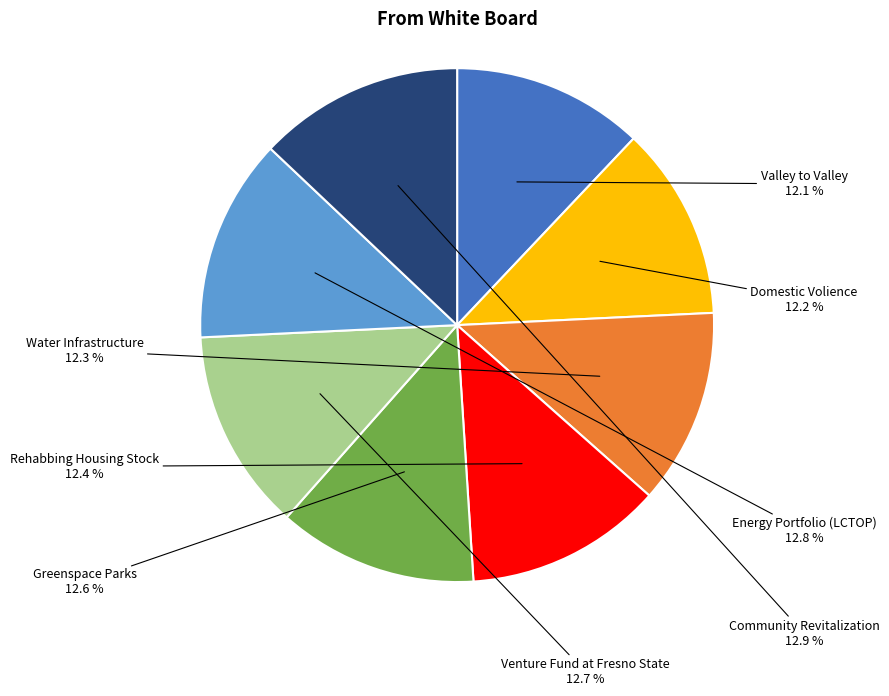

What percentage is NOT represented by Community Revitalization?

87.1%